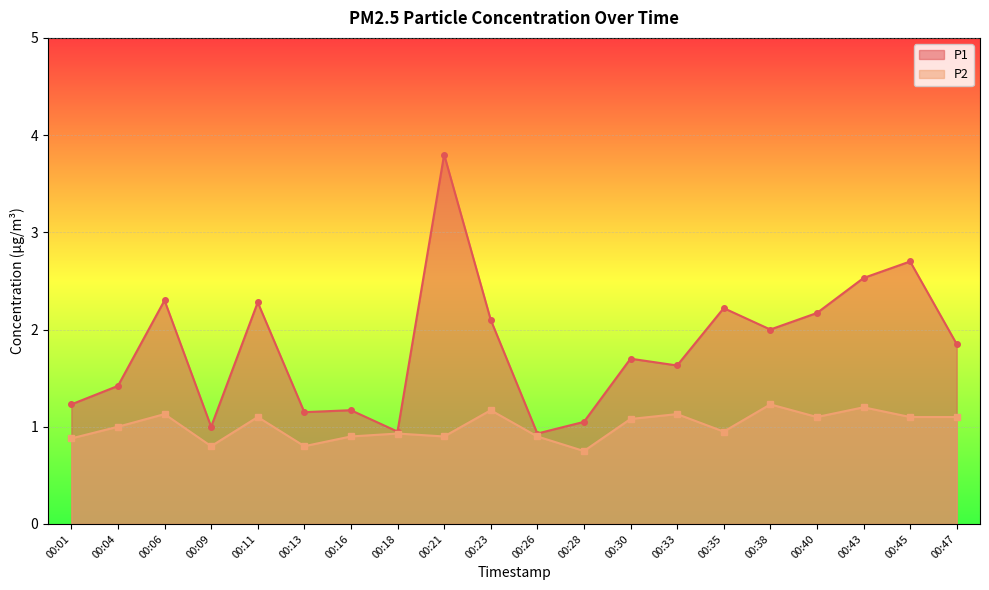

List the labels in order of P2 value, smallest first.

00:28, 00:09, 00:13, 00:01, 00:16, 00:21, 00:26, 00:18, 00:35, 00:04, 00:30, 00:11, 00:40, 00:45, 00:47, 00:06, 00:33, 00:23, 00:43, 00:38